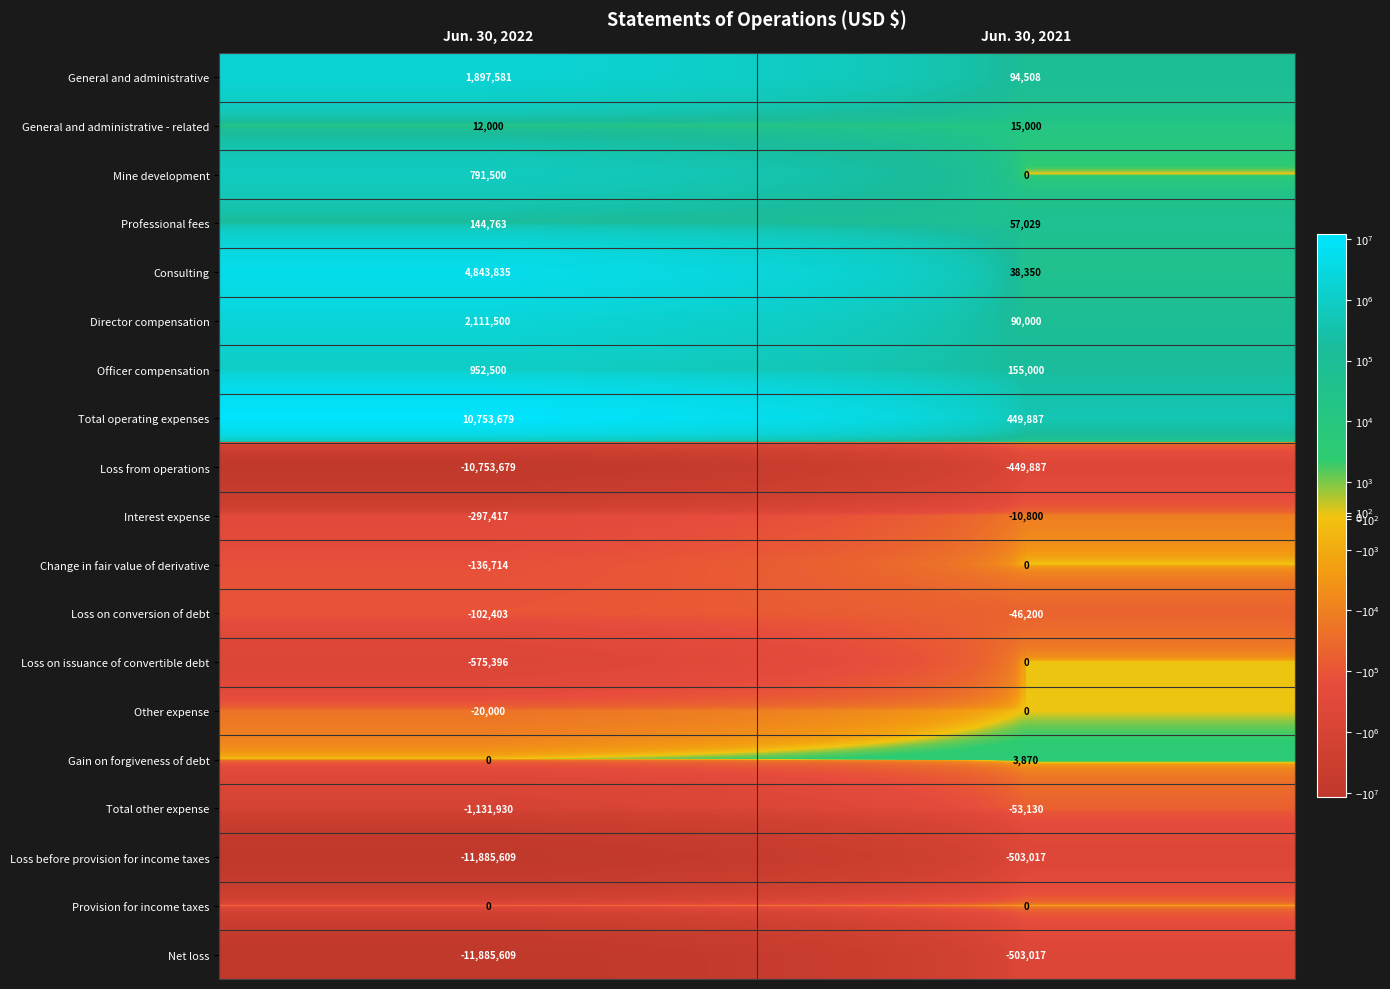

Where is Change in fair value of derivative nearest to the value -68357?

Jun. 30, 2022